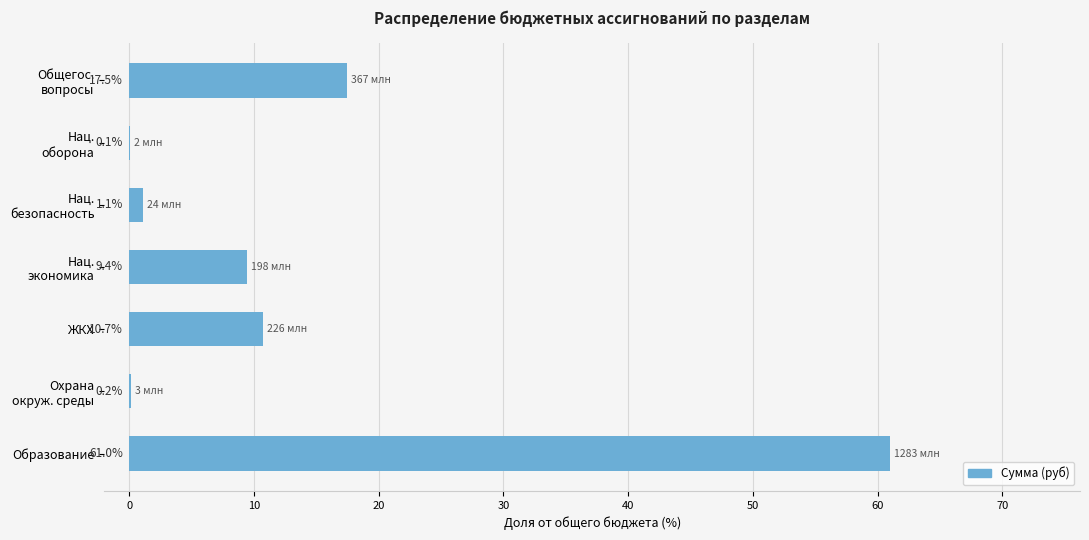

Is it true that the value at Образование is 61.0?

True